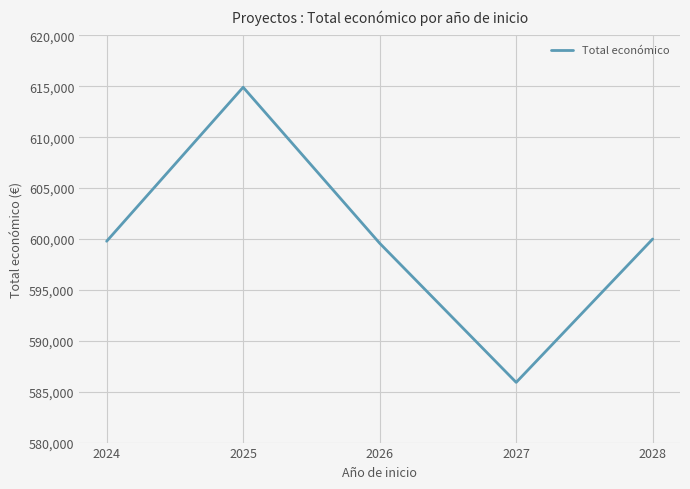

Reading right to left, list all the values displayed in this chart.

2028=600000	2027=585914	2026=599584	2025=614907	2024=599779